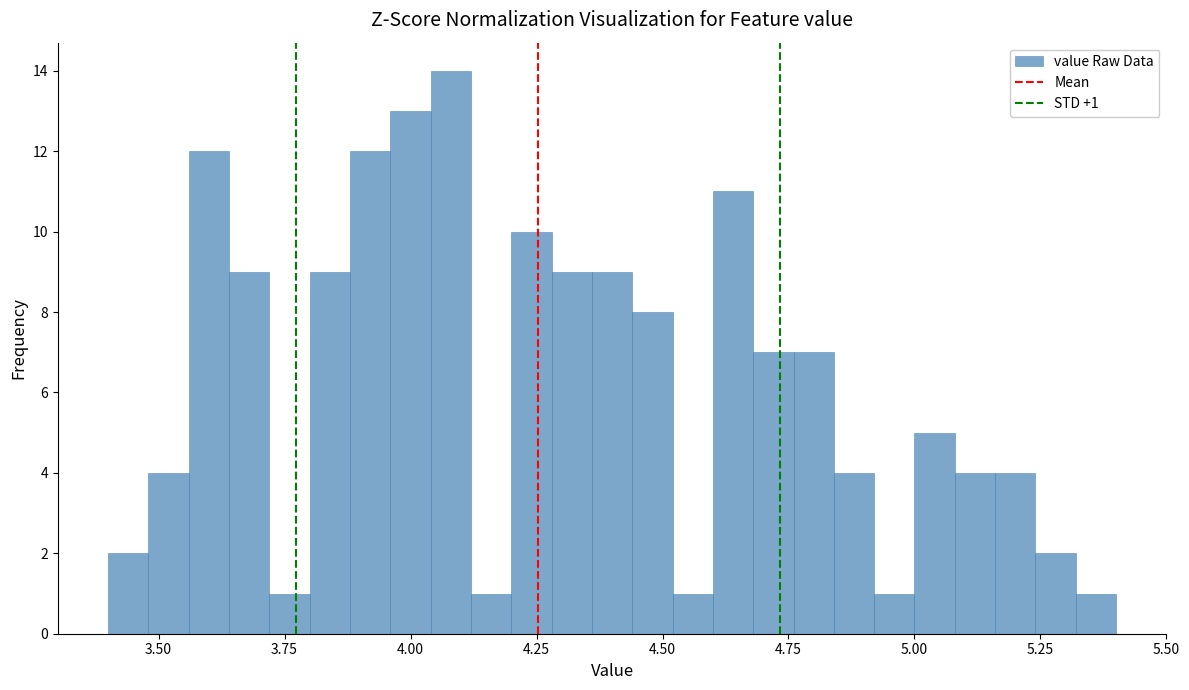

Read against the x-axis, roughly where is the centre of the tallest bar?

4.10